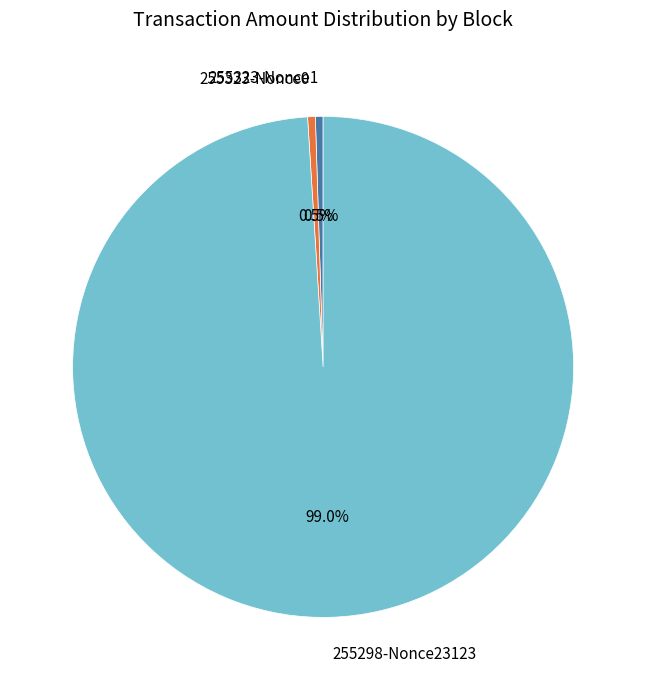

What percentage do 255298-Nonce23123 and 255323-Nonce0 together represent?

99.5%